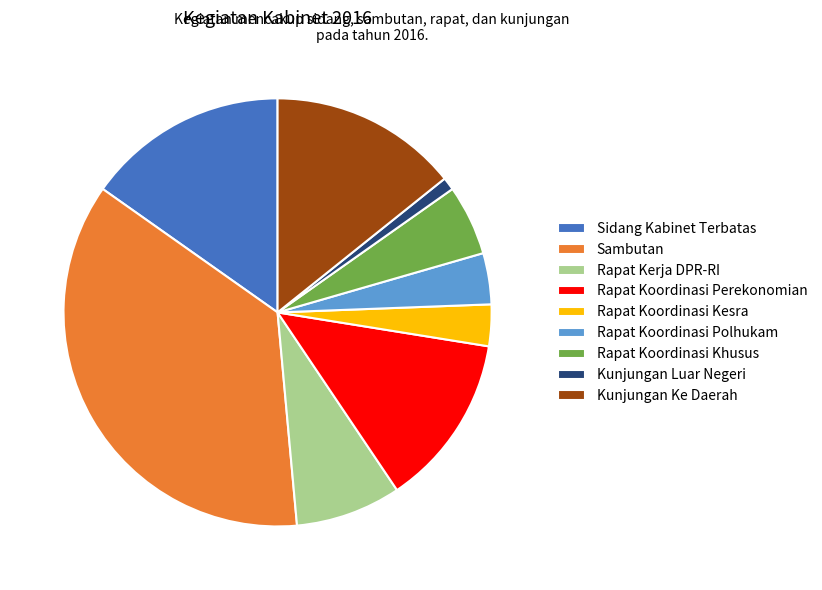

Combined, do Rapat Koordinasi Kesra and Rapat Kerja DPR-RI account for over 50%?

No